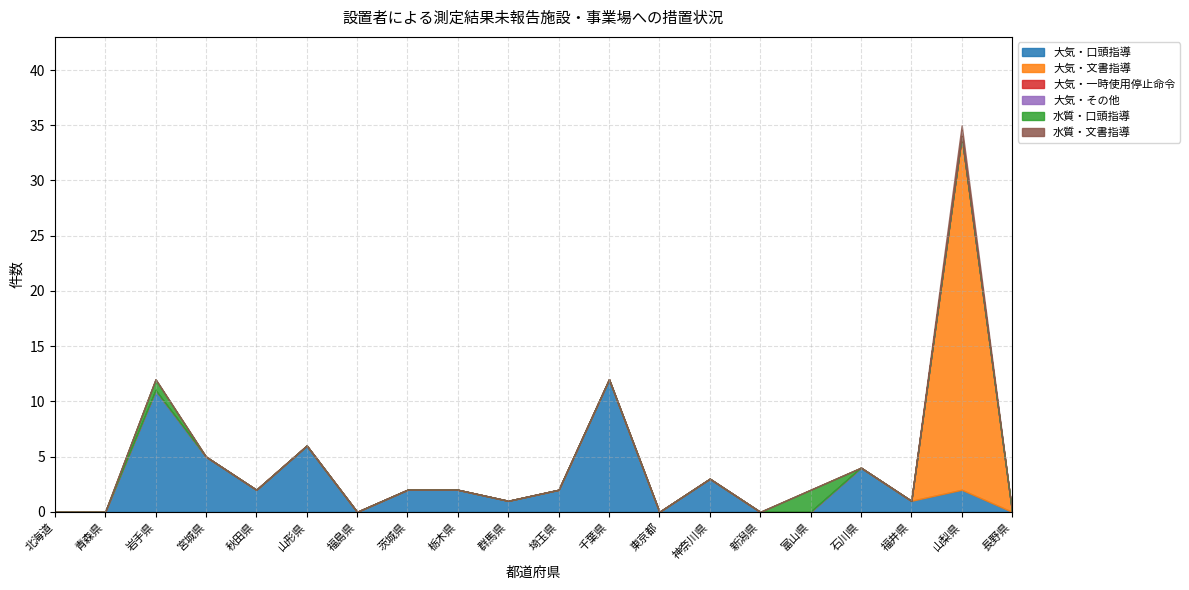

True or false: 水質・口頭指導 has more than 1 points higher than both neighbors.

True